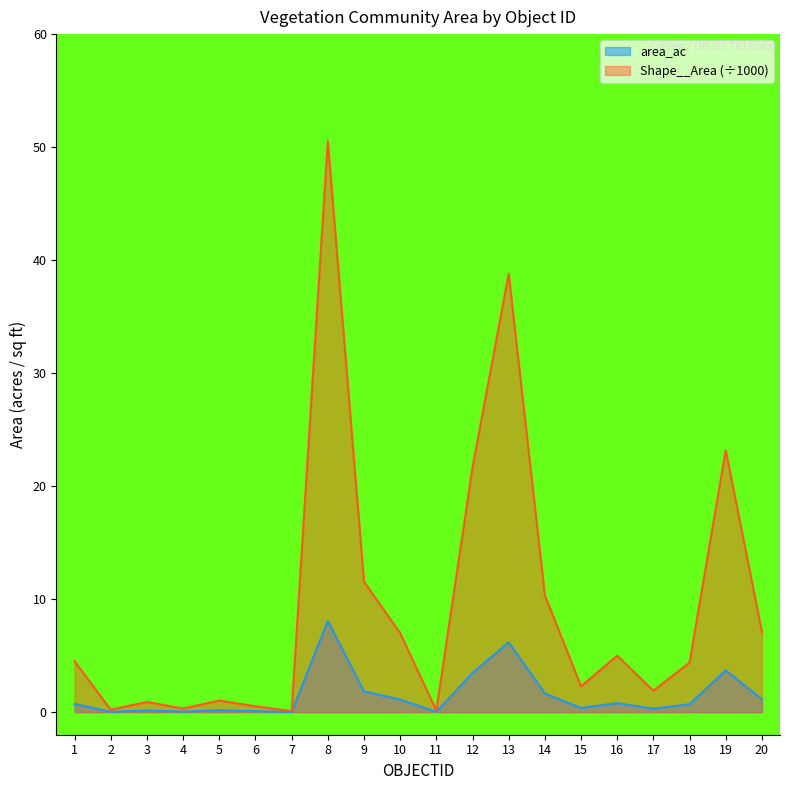

At 4, list the series in order from smallest to largest.

area_ac, Shape__Area